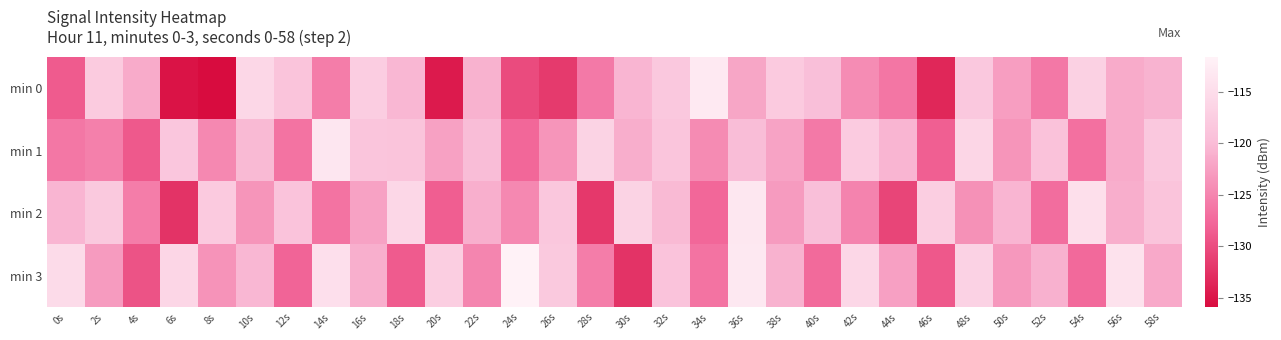

Reading right to left, transcribe all the data shown in this chart.

min 0: 58s=-120.8	56s=-121.5	54s=-116.7	52s=-126.1	50s=-122.7	48s=-118.3	46s=-133.4	44s=-126.2	42s=-124.2	40s=-119.6	38s=-117.9	36s=-122.0	34s=-113.0	32s=-118.3	30s=-120.6	28s=-125.9	26s=-131.6	24s=-130.2	22s=-120.8	20s=-134.6	18s=-120.3	16s=-117.4	14s=-125.7	12s=-118.9	10s=-115.8	8s=-135.9	6s=-135.3	4s=-121.5	2s=-117.8	0s=-128.7
min 1: 58s=-118.2	56s=-121.5	54s=-126.8	52s=-119.1	50s=-123.5	48s=-116.0	46s=-128.3	44s=-120.5	42s=-117.7	40s=-126.0	38s=-122.1	36s=-119.9	34s=-124.3	32s=-118.8	30s=-121.2	28s=-116.5	26s=-123.5	24s=-127.7	22s=-119.9	20s=-122.3	18s=-118.9	16s=-118.7	14s=-113.4	12s=-126.5	10s=-120.2	8s=-124.6	6s=-118.6	4s=-128.9	2s=-125.4	0s=-126.1
min 2: 58s=-118.9	56s=-121.2	54s=-114.7	52s=-127.1	50s=-120.6	48s=-123.9	46s=-117.3	44s=-130.7	42s=-125.1	40s=-119.6	38s=-122.9	36s=-113.3	34s=-127.7	32s=-120.1	30s=-116.6	28s=-131.9	26s=-118.3	24s=-124.7	22s=-121.1	20s=-128.5	18s=-115.9	16s=-122.2	14s=-126.6	12s=-119.0	10s=-123.5	8s=-117.9	6s=-132.3	4s=-125.7	2s=-118.1	0s=-120.5
min 3: 58s=-121.7	56s=-114.1	54s=-127.5	52s=-120.9	50s=-123.2	48s=-116.7	46s=-129.0	44s=-122.5	42s=-115.9	40s=-127.3	38s=-120.8	36s=-113.2	34s=-126.6	32s=-119.0	30s=-132.3	28s=-125.7	26s=-118.1	24s=-111.6	22s=-124.9	20s=-117.3	18s=-128.7	16s=-121.1	14s=-114.6	12s=-127.9	10s=-120.3	8s=-123.7	6s=-116.1	4s=-129.5	2s=-122.9	0s=-115.2